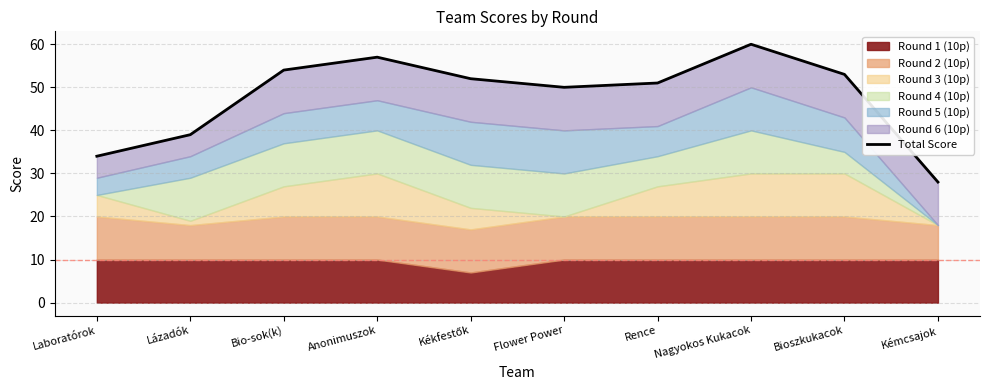

Read the value at Laboratórok, to the nearest 10.

30